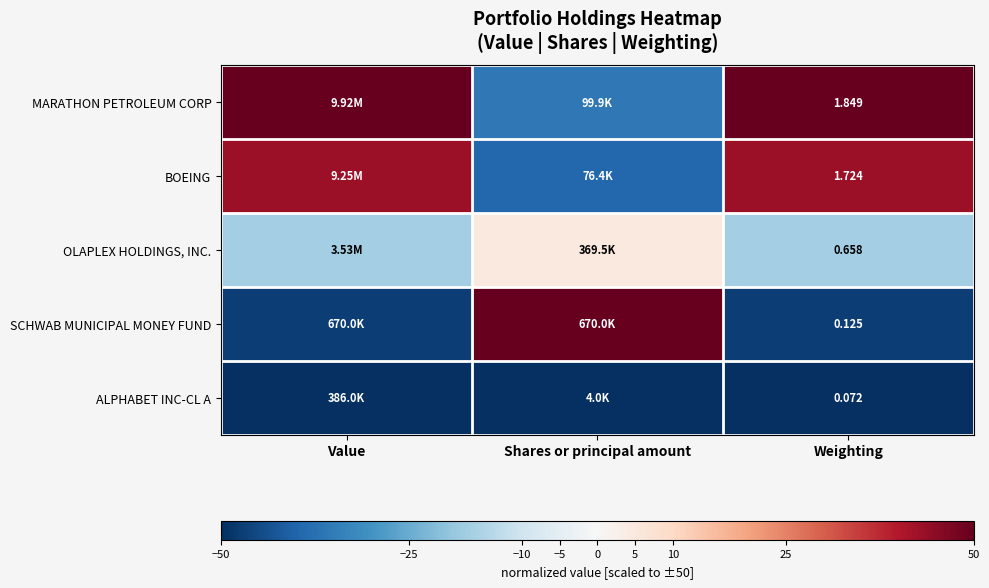

Rank the series at Weighting from lowest to highest value.

ALPHABET INC-CL A, SCHWAB MUNICIPAL MONEY FUND, OLAPLEX HOLDINGS, INC., BOEING, MARATHON PETROLEUM CORP